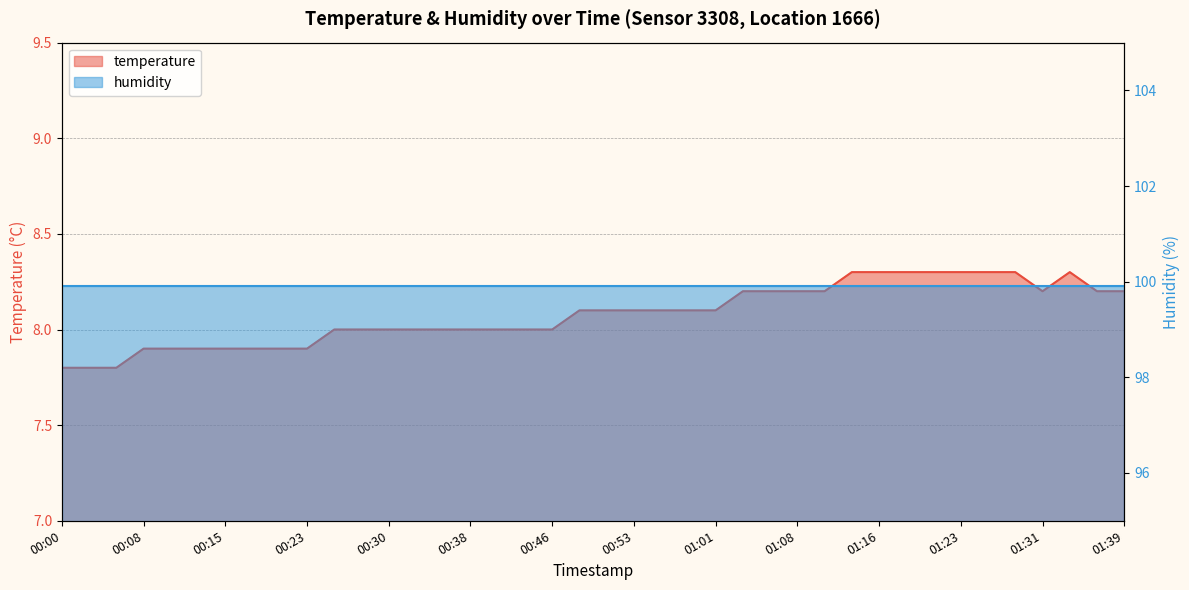

Between 00:28 and 01:06, which is larger?

01:06